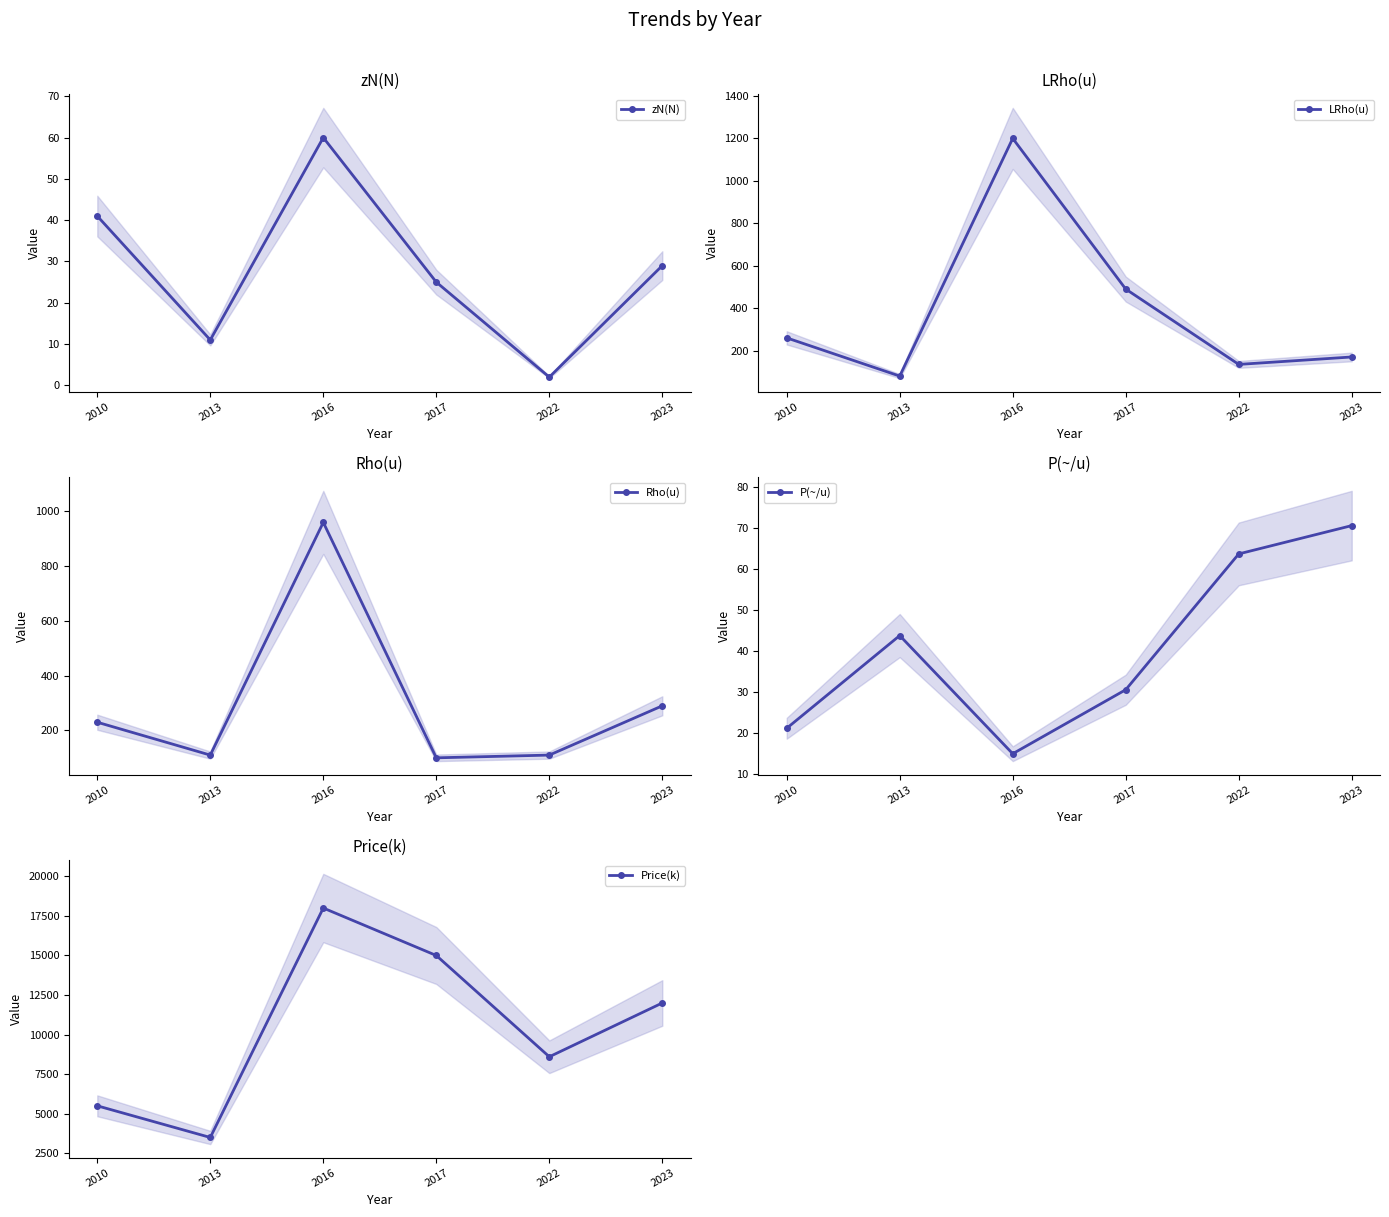

The LRho(u) series shows 77.7 at 2022. True or false?

False